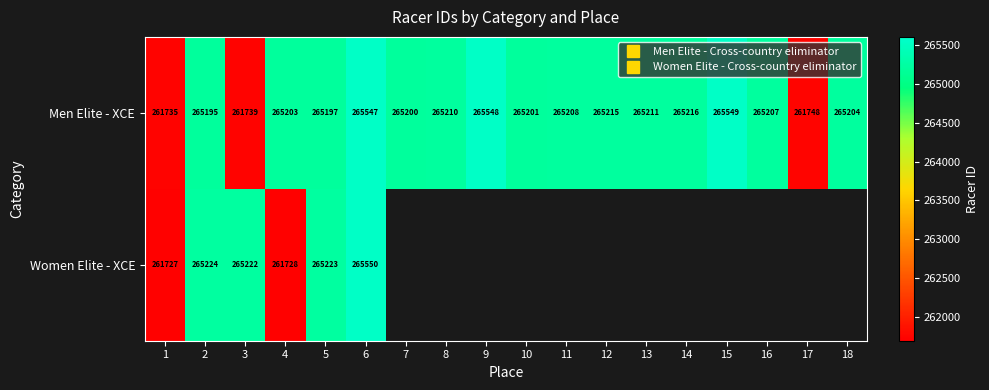

What value does the Men Elite - XCE series have at 15?

265549.0